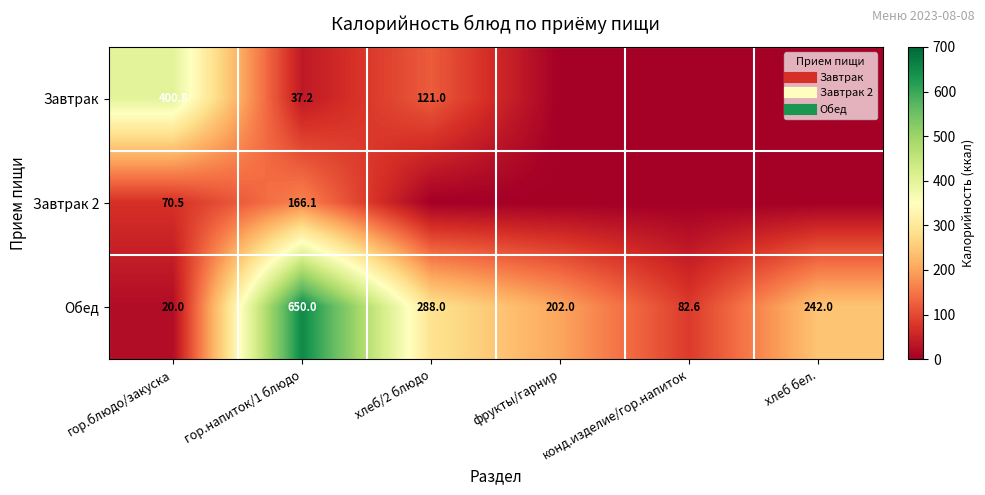

Is it true that Завтрак equals 164.0 at фрукты/гарнир?

False